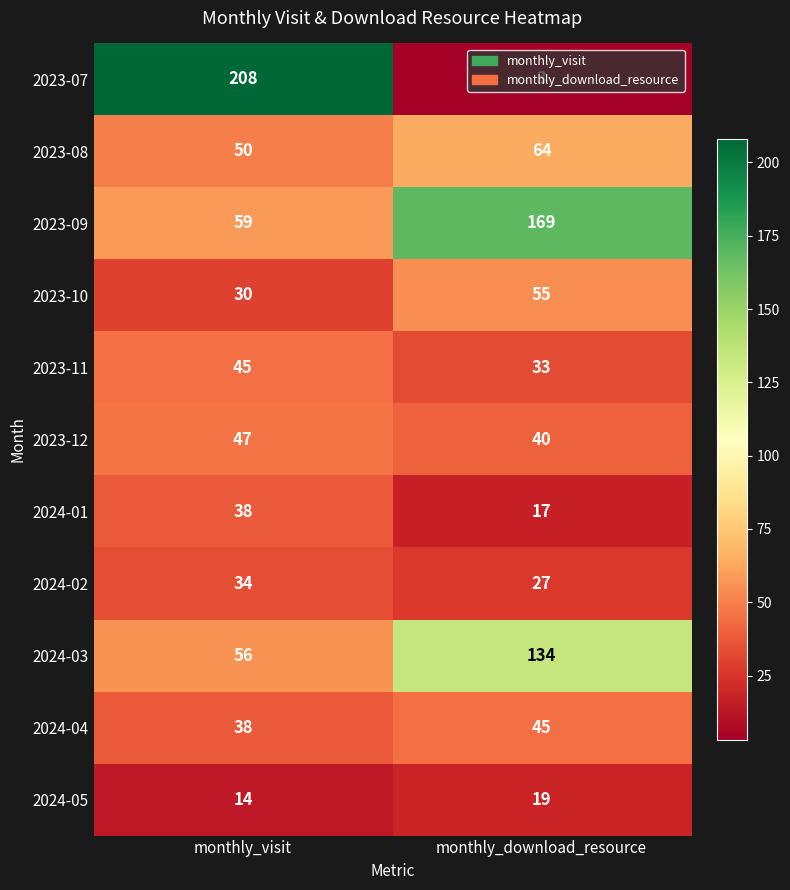

The 2023-09 series shows 103 at monthly_visit. True or false?

False